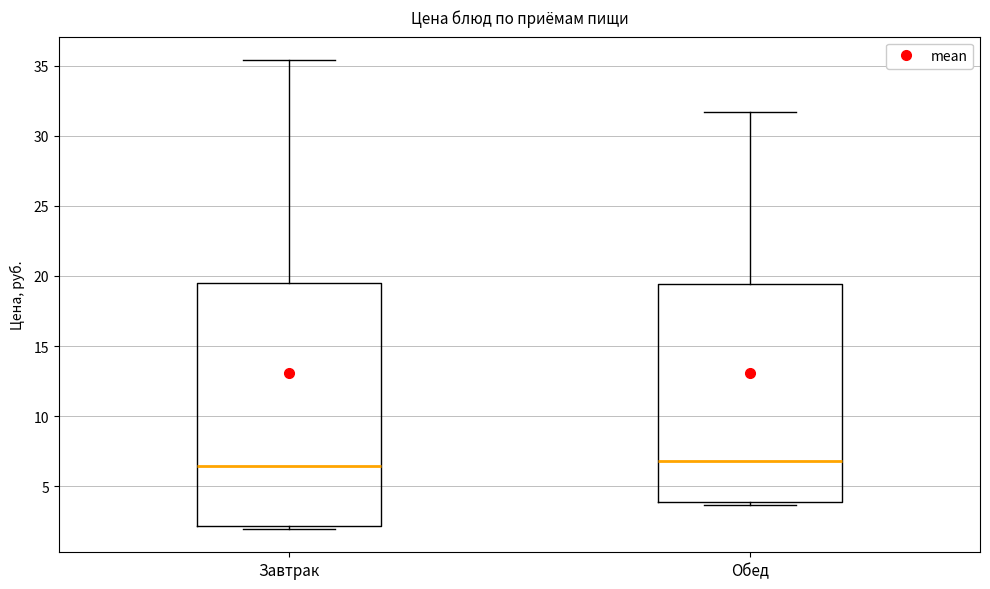

Where is the upper edge of the box for Обед on the y-axis? The values are not printed on the chart, so give them approximately, as read against the axis.

19.5